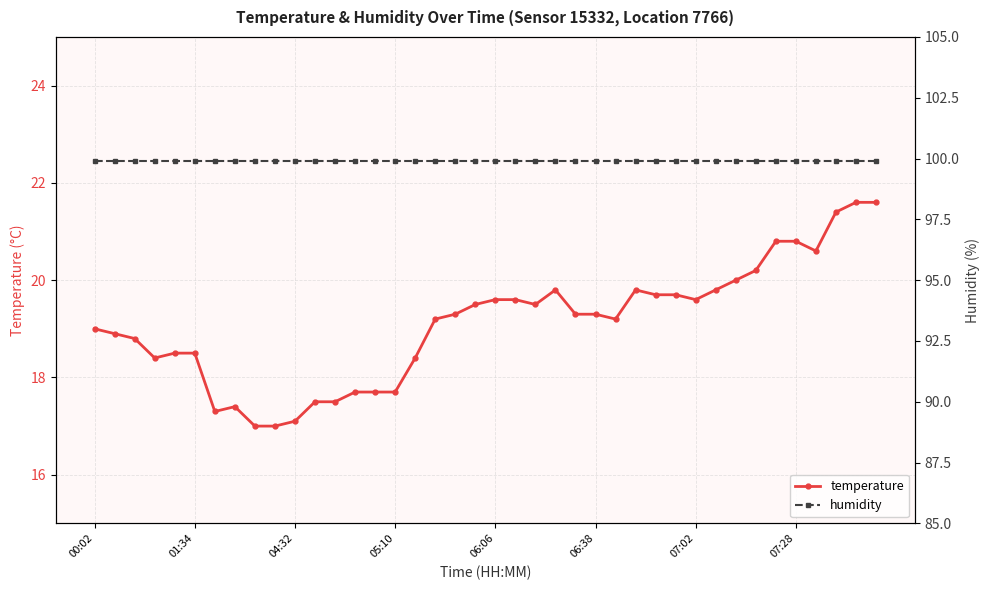

What is the lowest value of the temperature series?

17.0